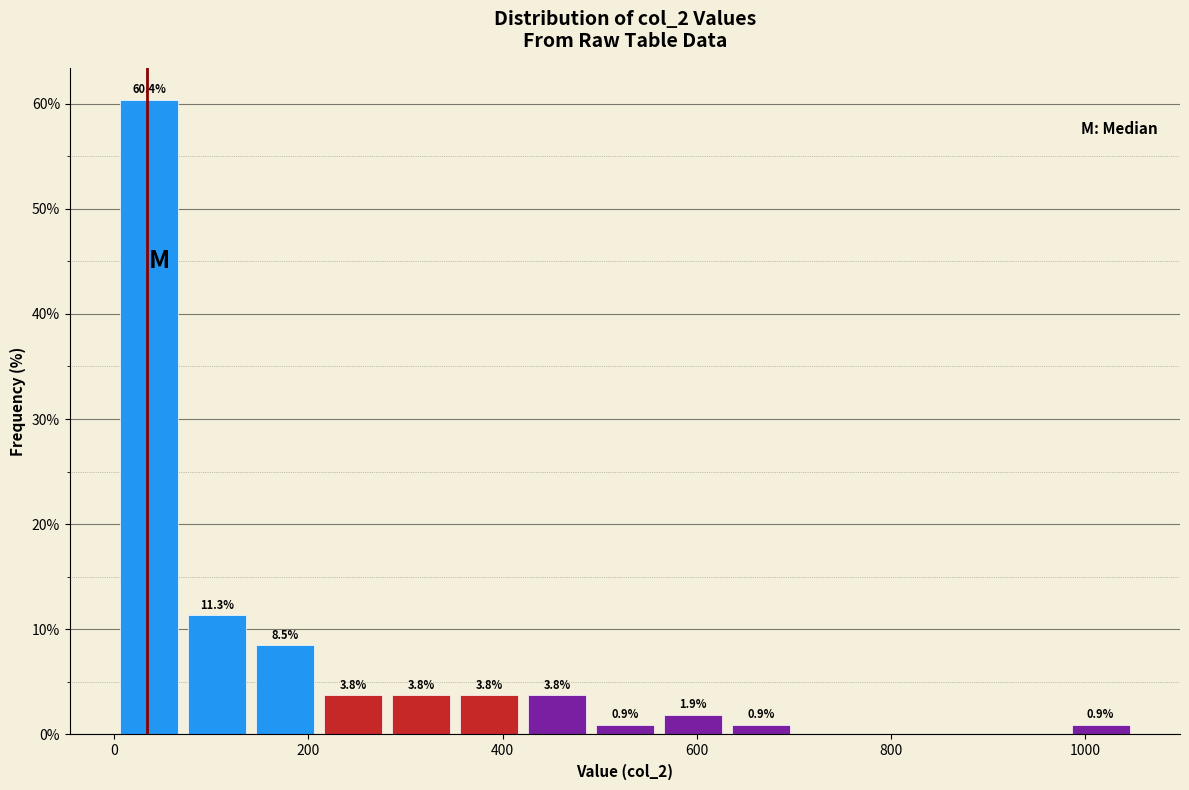

Read against the x-axis, roughly where is the centre of the tallest bar?

40